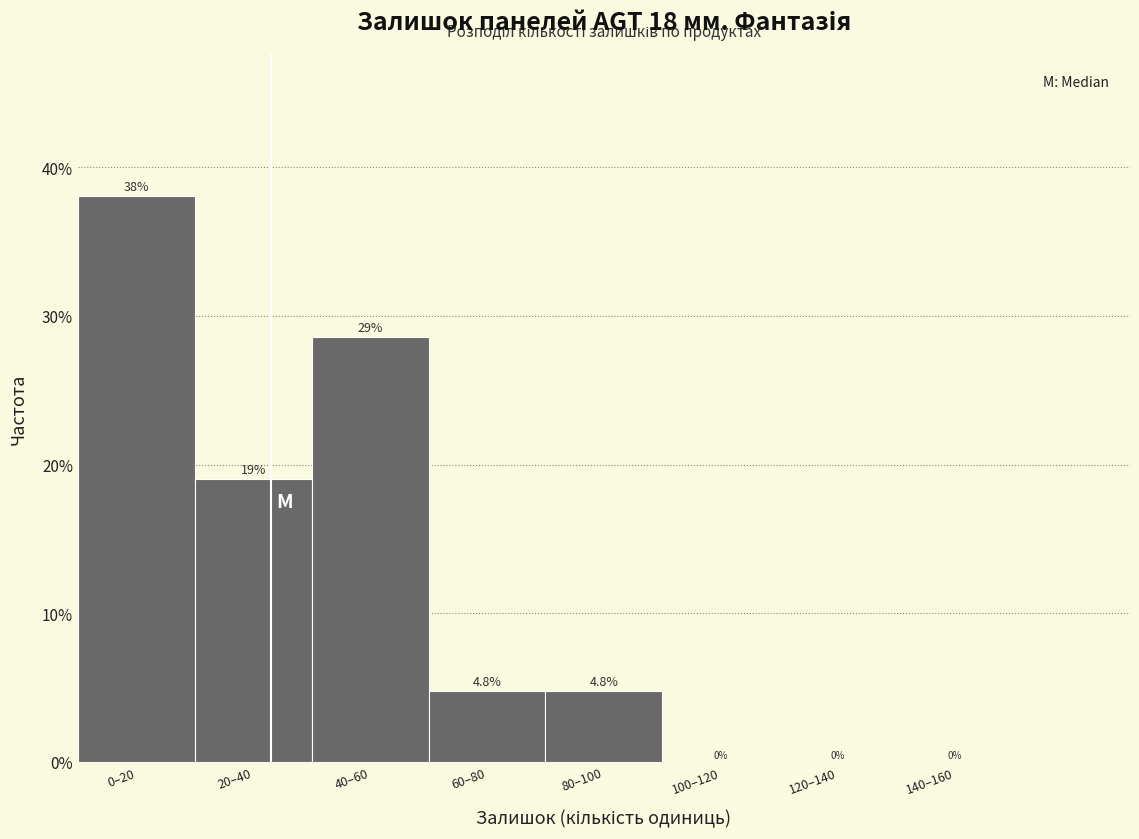

Are the bars horizontal?

No